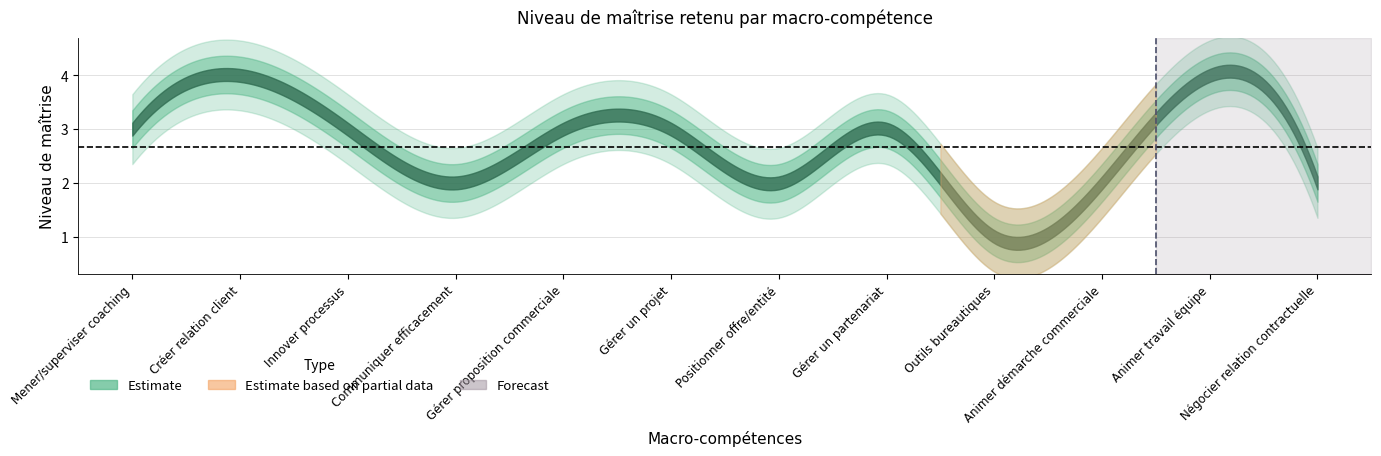

Rank the categories by value from highest to lowest.

Créer relation client, Animer travail équipe, Mener/superviser coaching, Innover processus, Gérer proposition commerciale, Gérer un projet, Gérer un partenariat, Communiquer efficacement, Positionner offre/entité, Animer démarche commerciale, Négocier relation contractuelle, Outils bureautiques